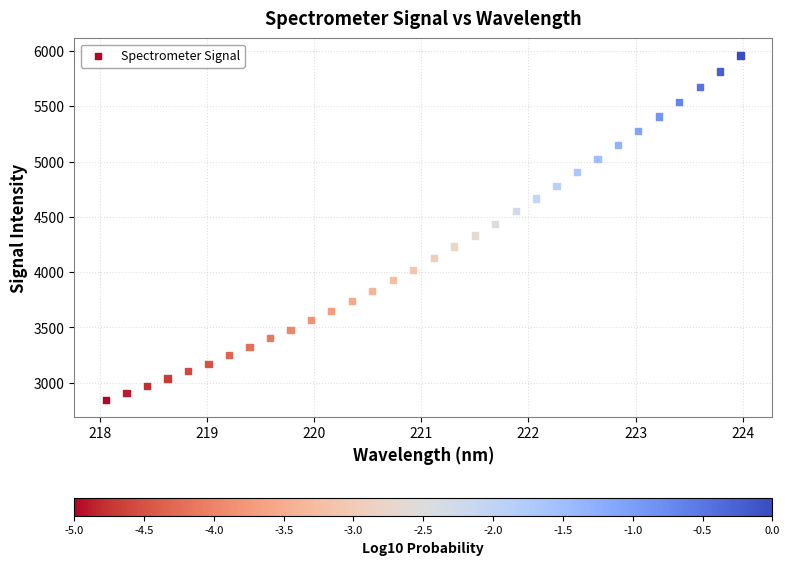

What is the range of Y values (max minus min)?

3115.0